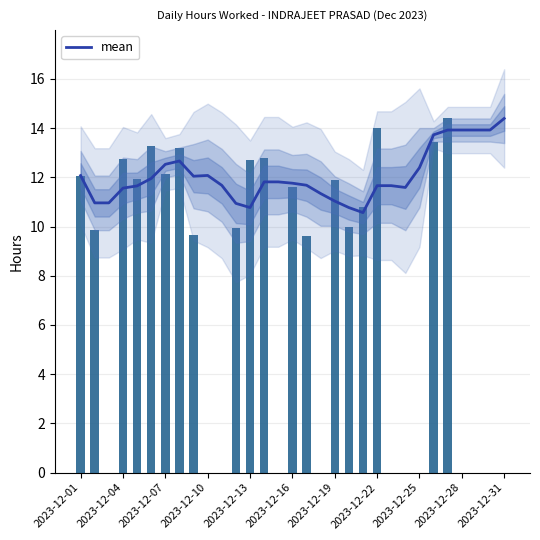

How many data points in mean are less than 11?

6